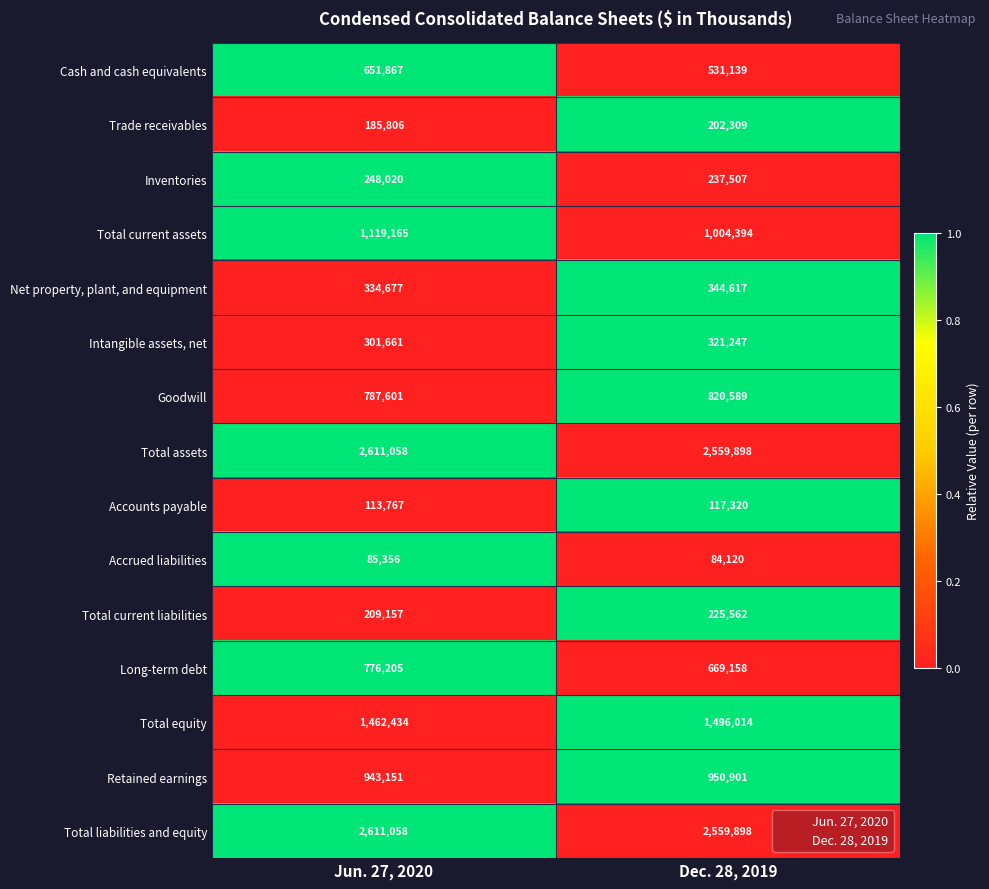

True or false: Goodwill has a value of 820589 at Dec. 28, 2019.

True